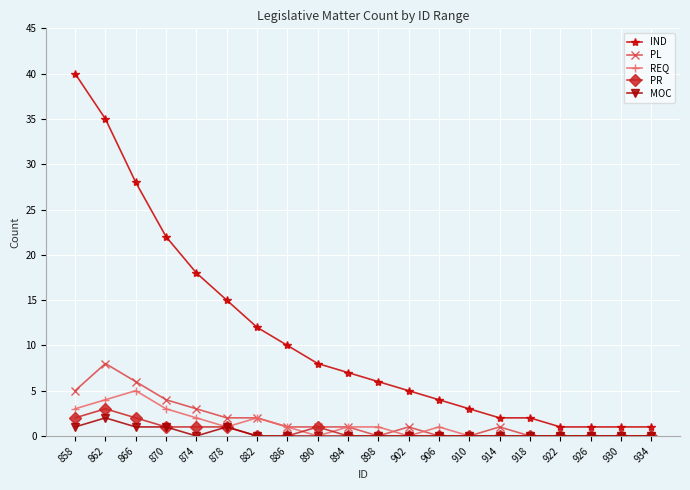

True or false: PL has more than 0 interior local peaks.

True